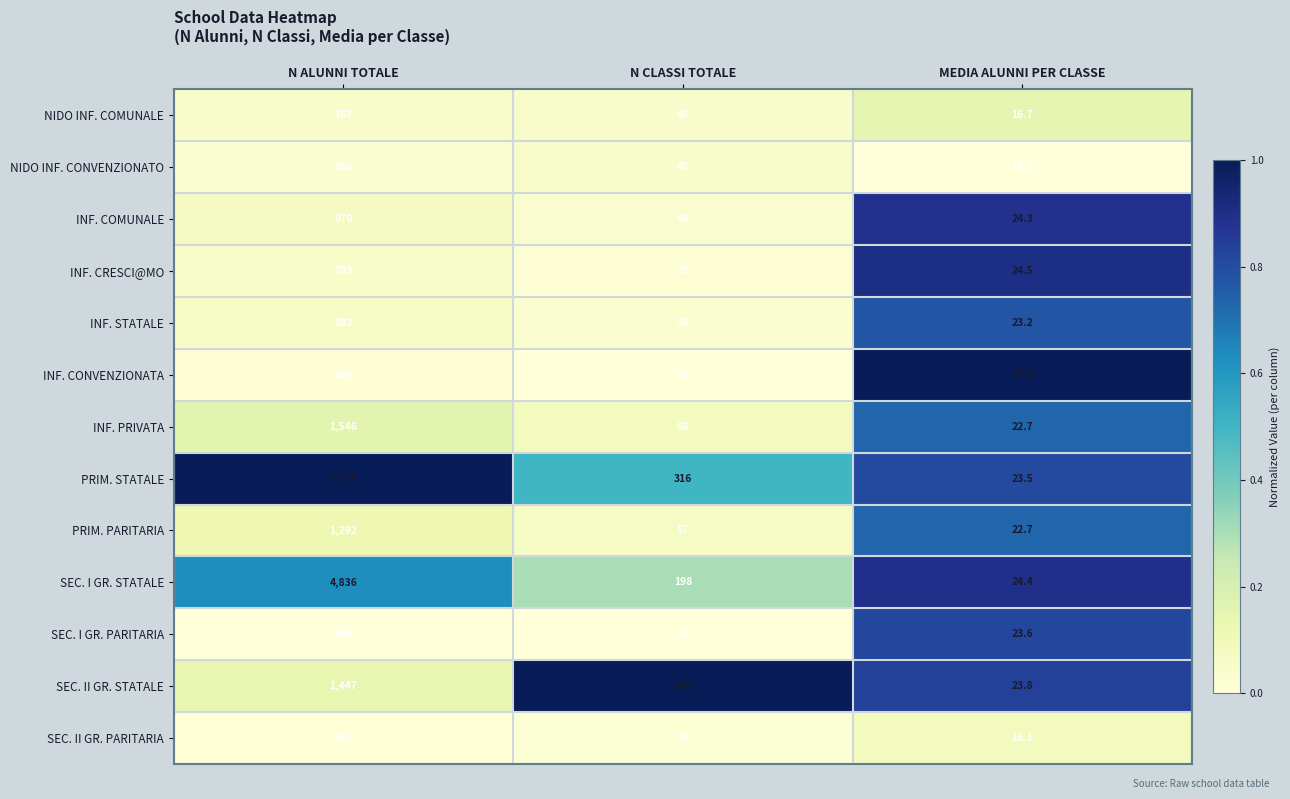

Is it true that PRIM. PARITARIA equals 1292.0 at N ALUNNI TOTALE?

True